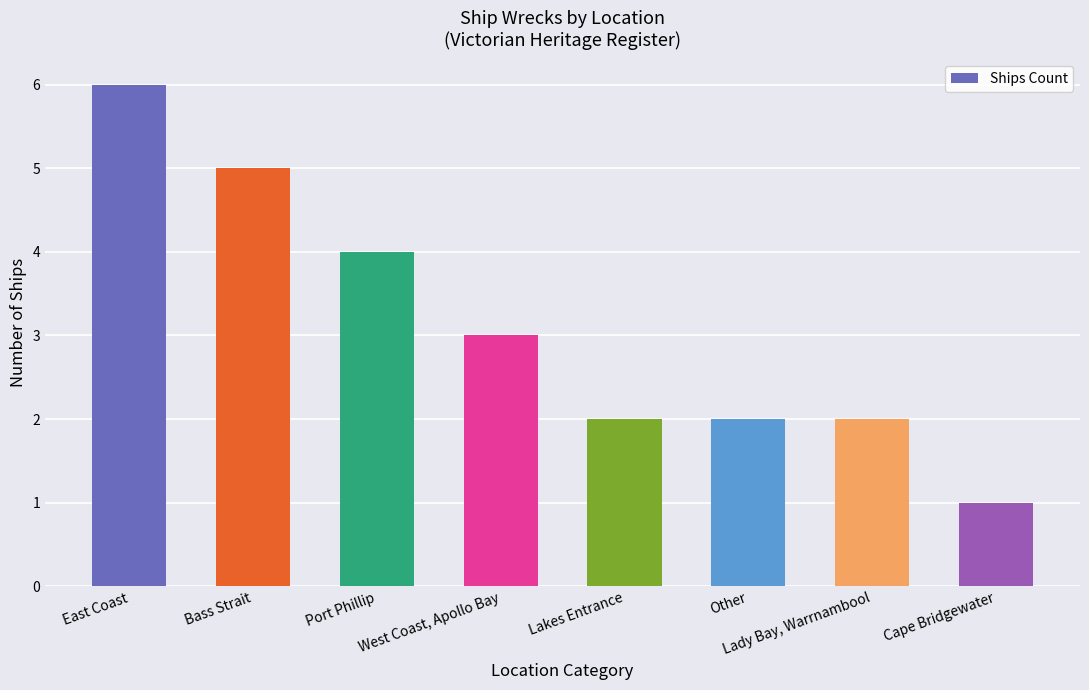

The value at East Coast is 3. True or false?

False